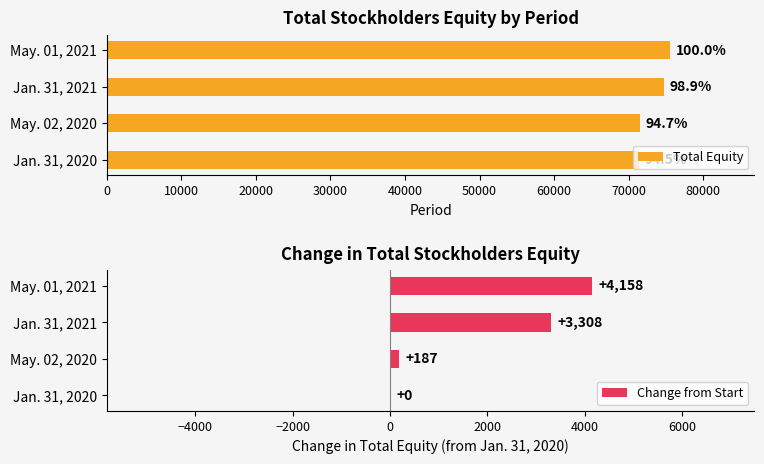

How many bars are there in each group?

2